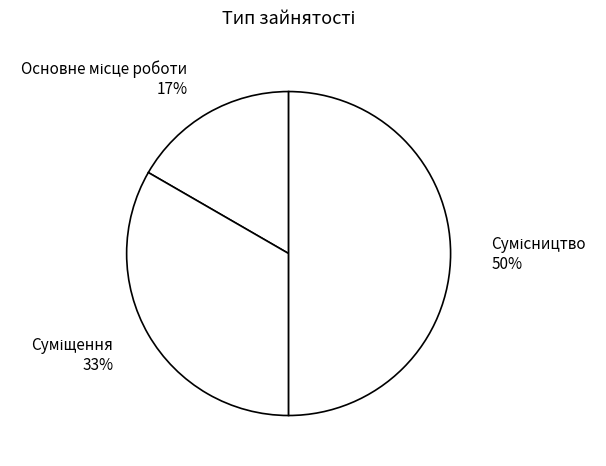

To the nearest percent, what is the average slice percentage?

33%